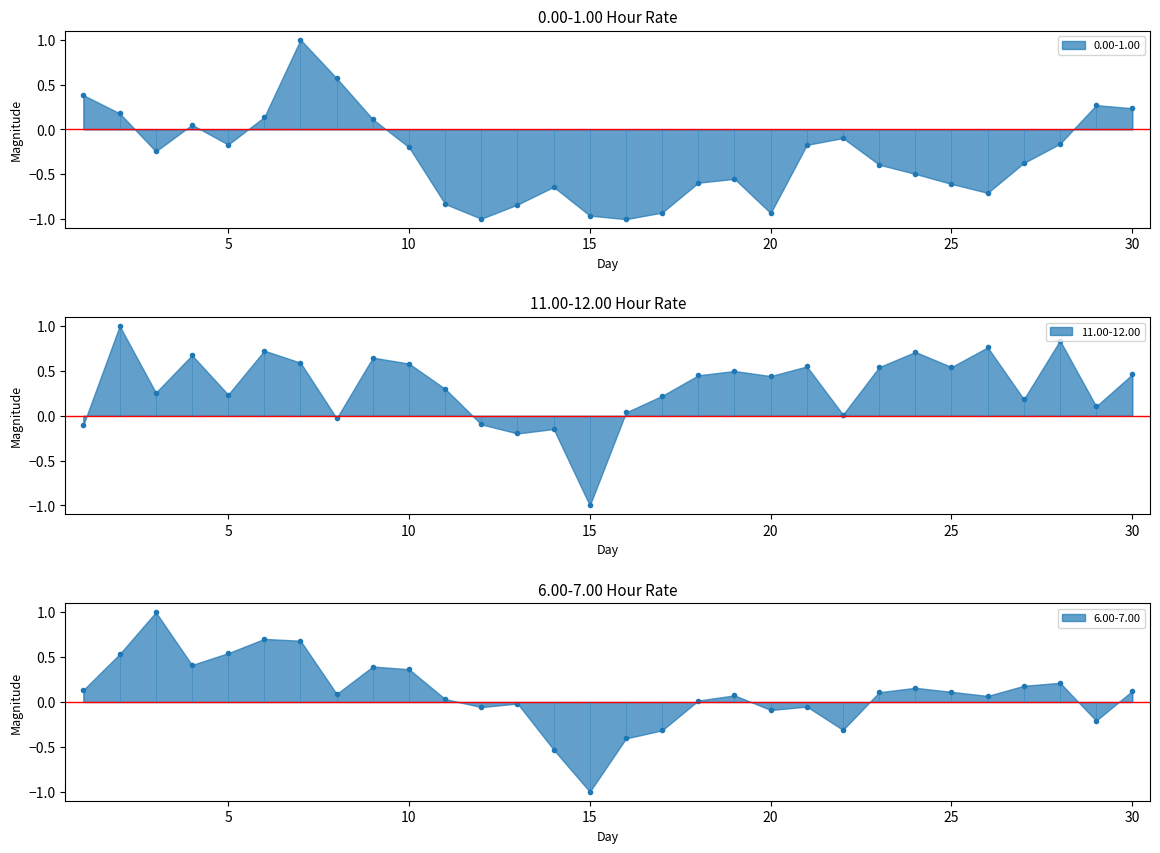

The value of 6.00-7.00 at 3 is 1.8. True or false?

False